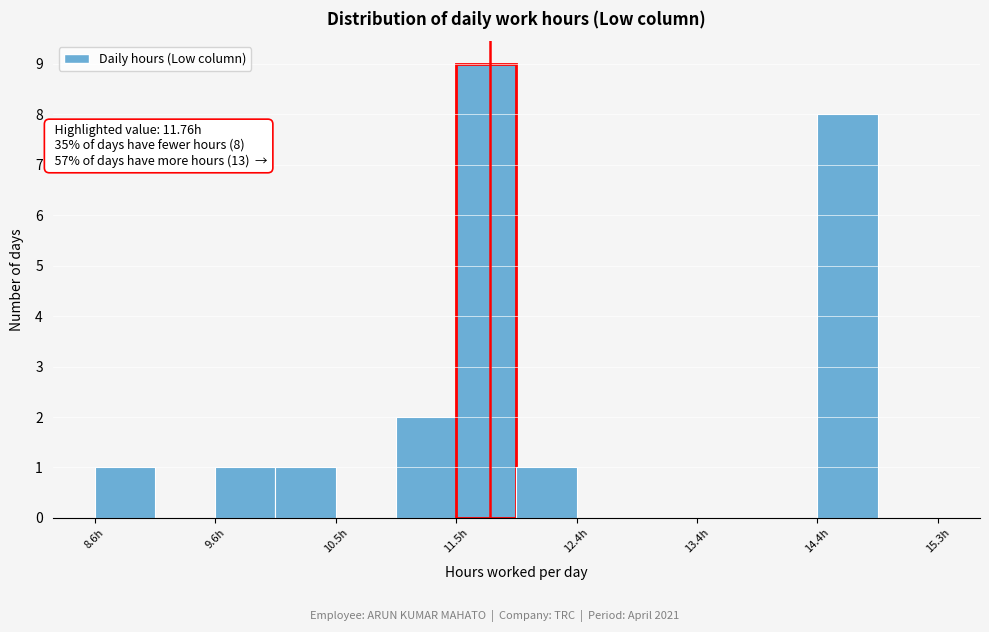

Which range on the x-axis has the tallest bar?

11.5 to 12.0